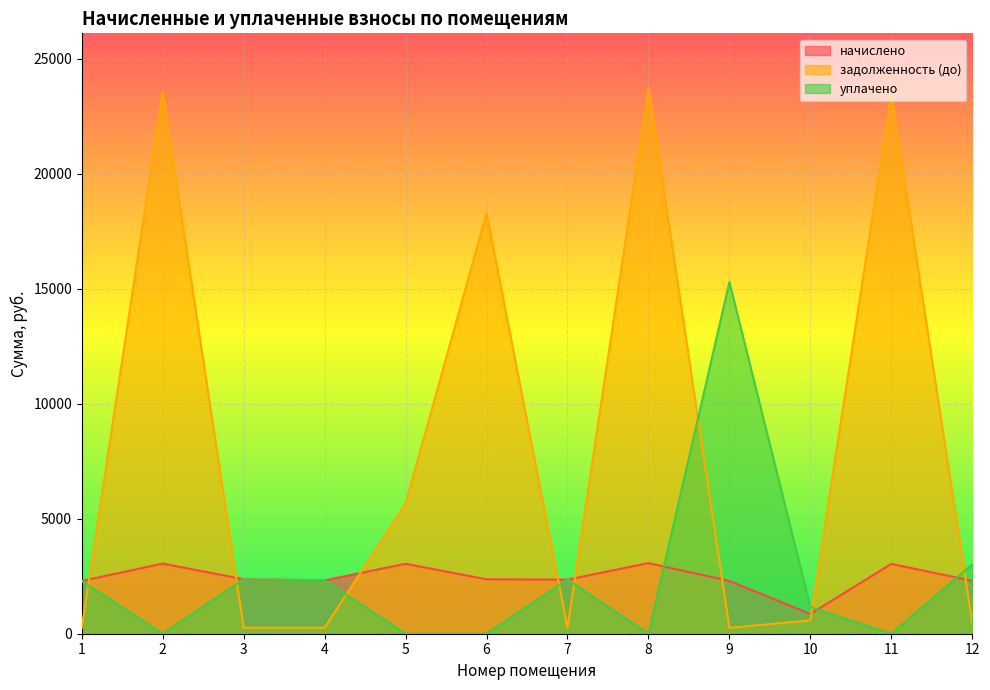

What is the value of the уплачено point at the 12th from the left?

3021.8